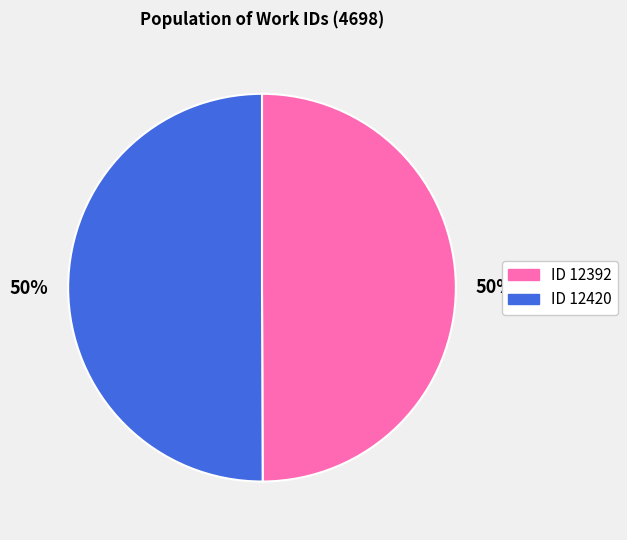

To the nearest percent, what is the average slice percentage?

50%